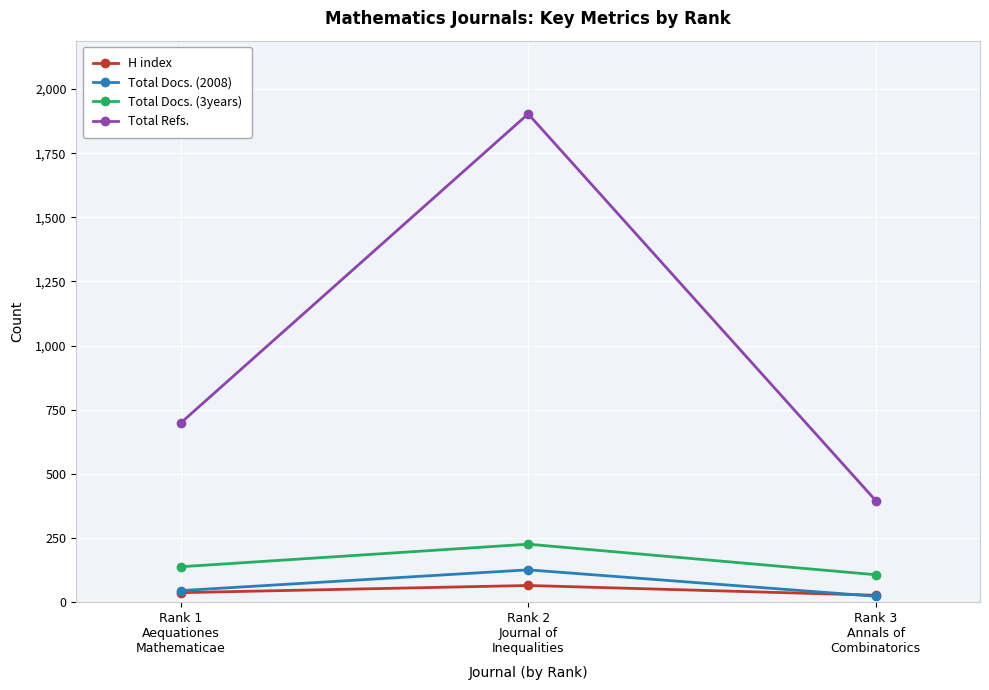

Which series has the largest total across all categories?

Total Refs.